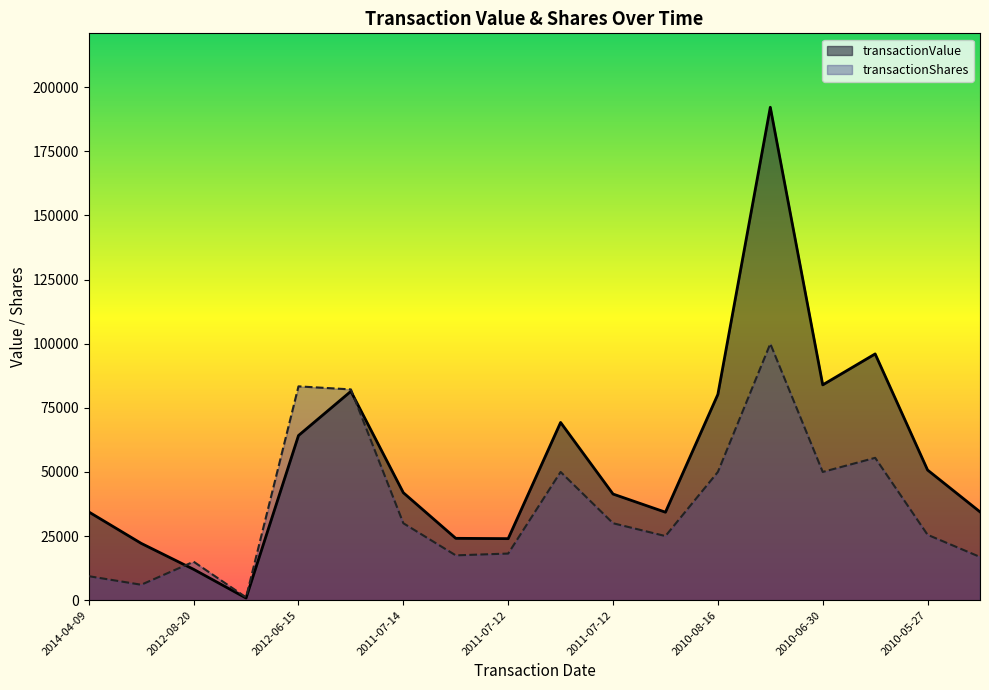

After their last crossing, which series has the higher values: transactionValue or transactionShares?

transactionValue